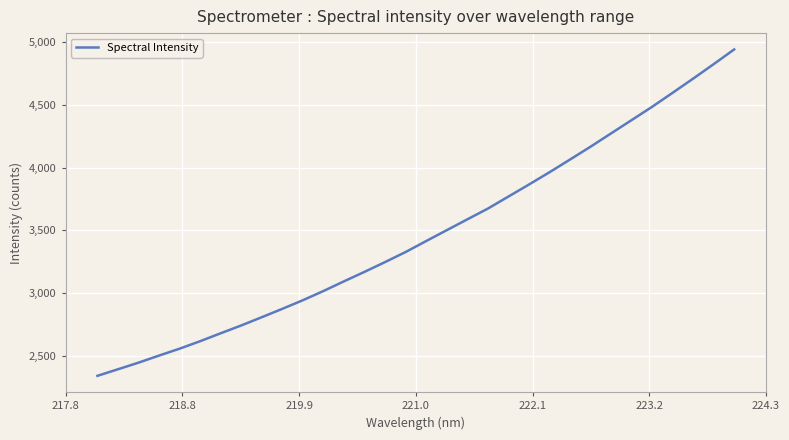

What is the smallest value displayed?

2339.0